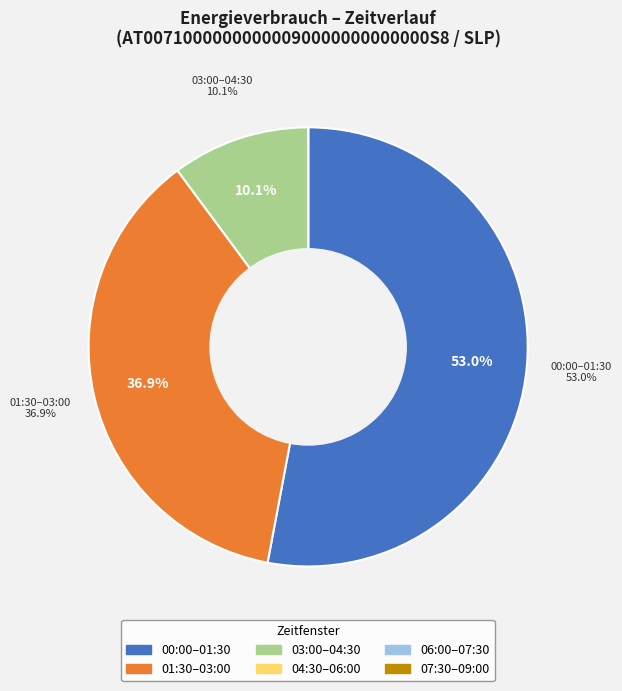

Is there any slice that represents more than half of the pie?

Yes